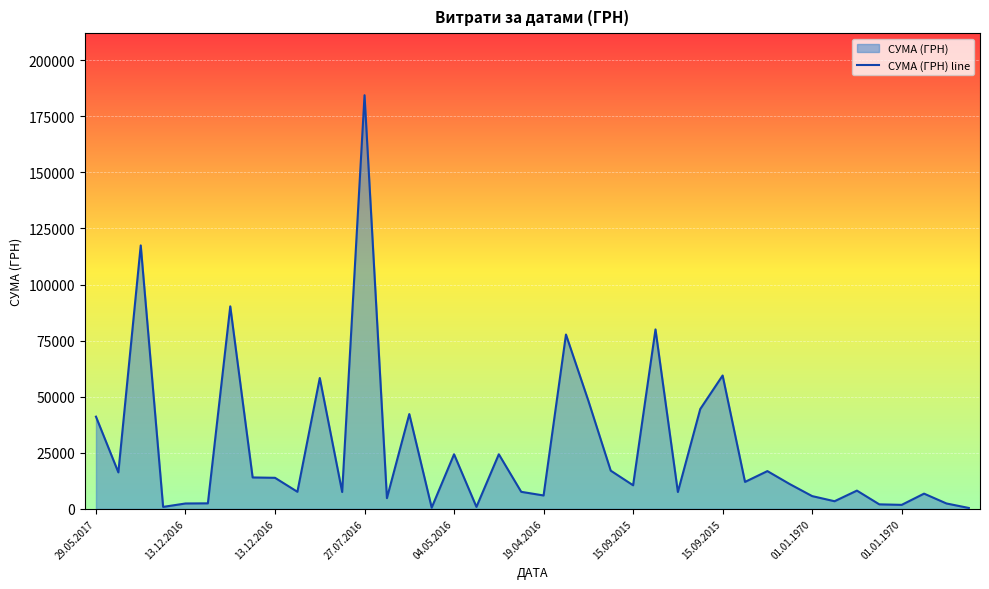

How many lines are shown in the chart?

1